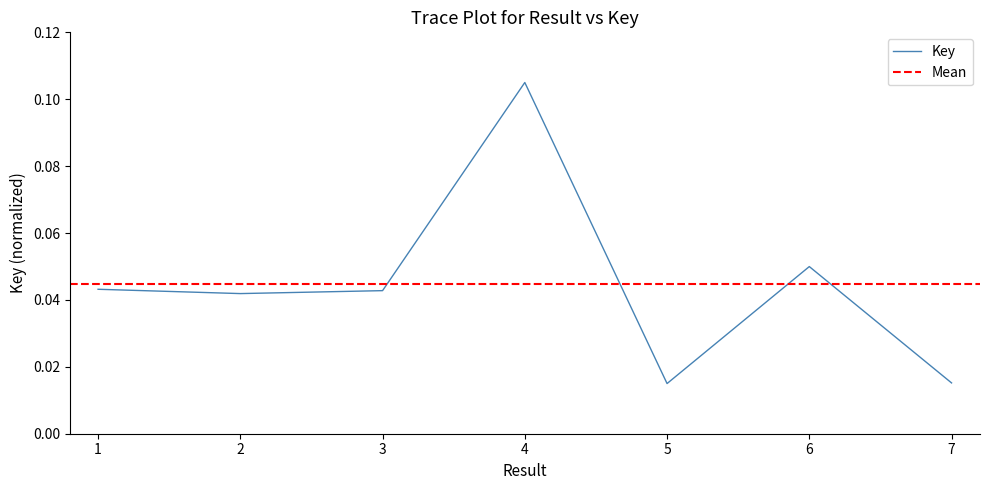

What value does the data have at 4?

0.1